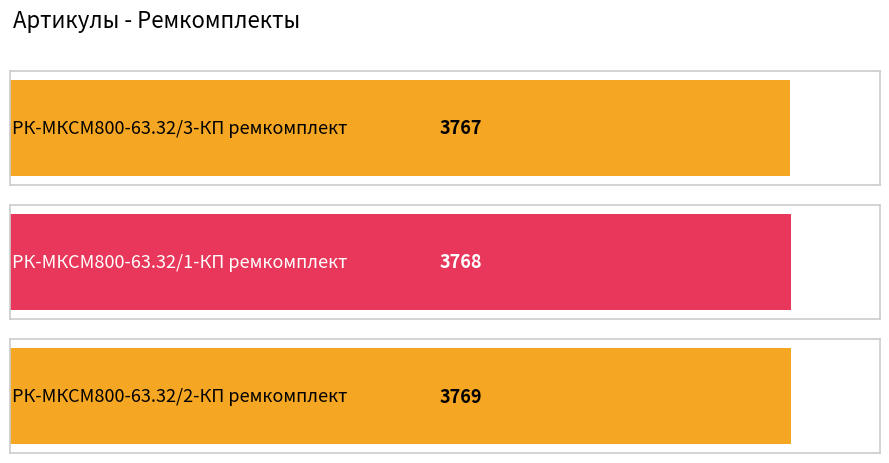

What is the average value?

3768